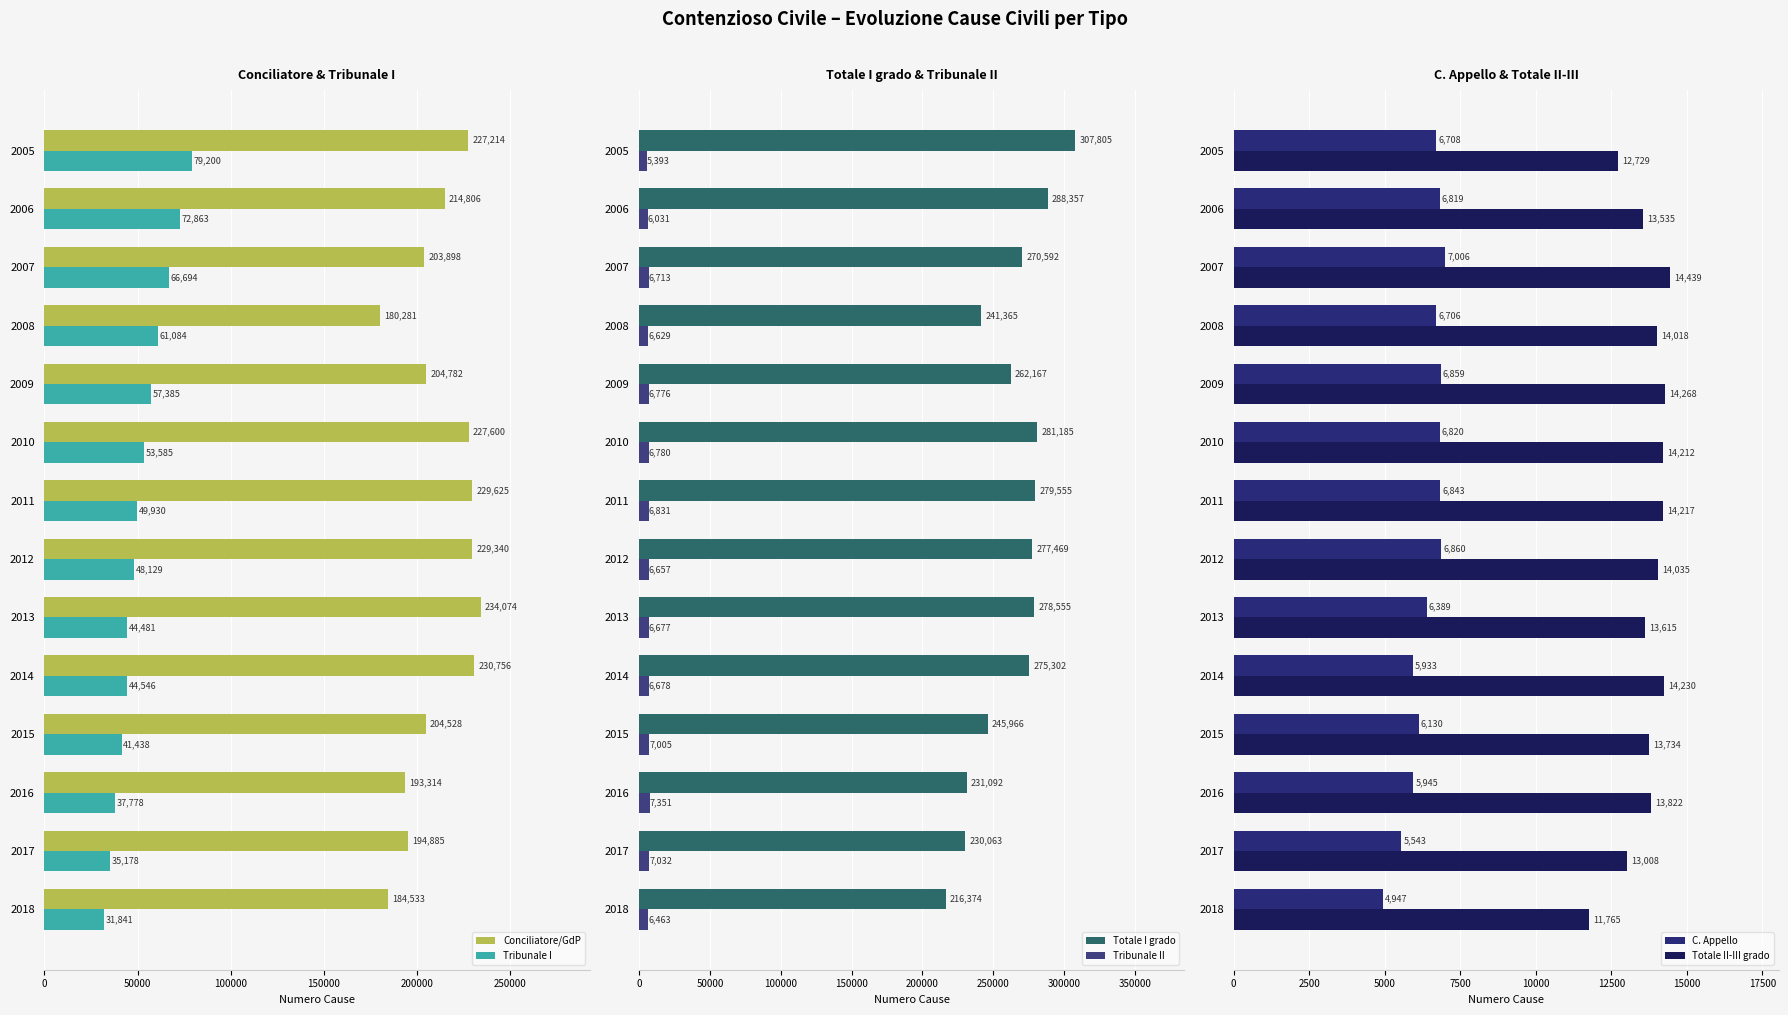

At which label is Conciliatore/GdP closest to 207177?

2009